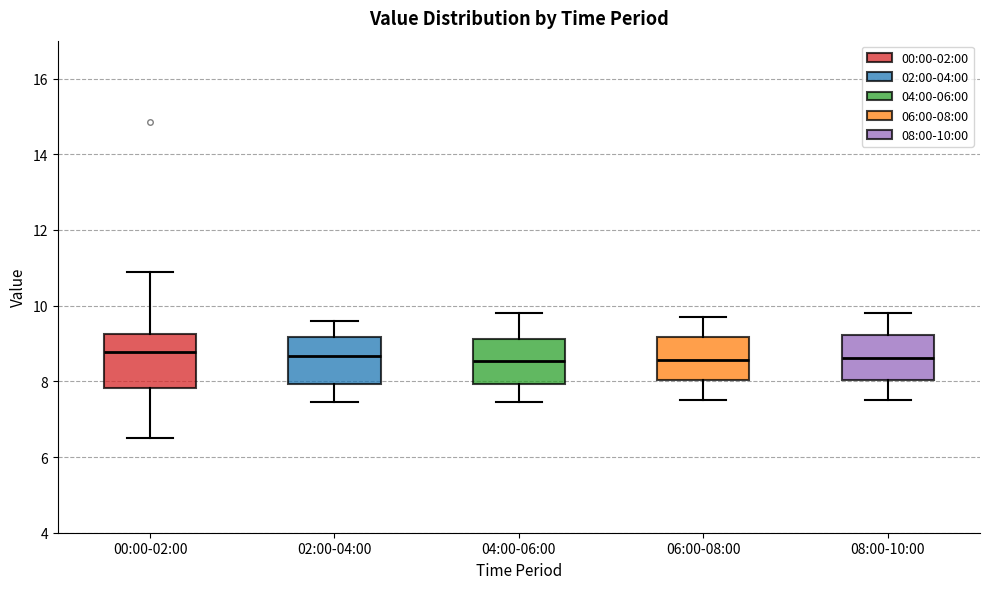

Comparing the boxes themselves (not the whiskers), which one is the tallest?

00:00-02:00